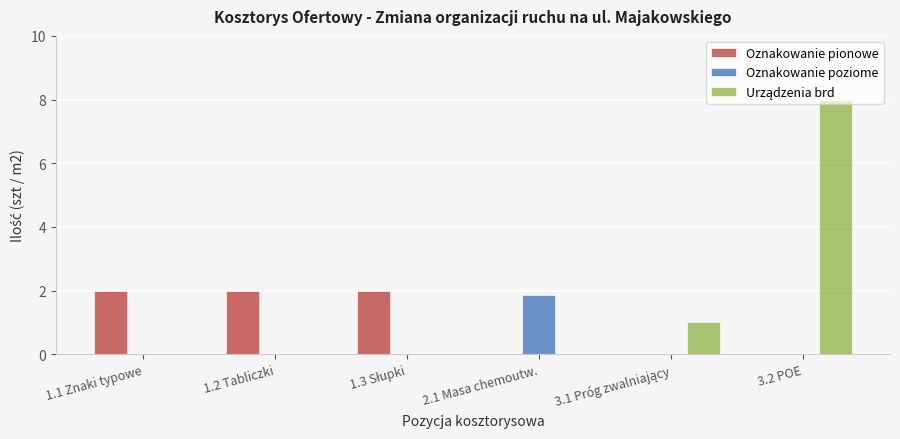

What is the highest value of the Oznakowanie pionowe series?

2.0